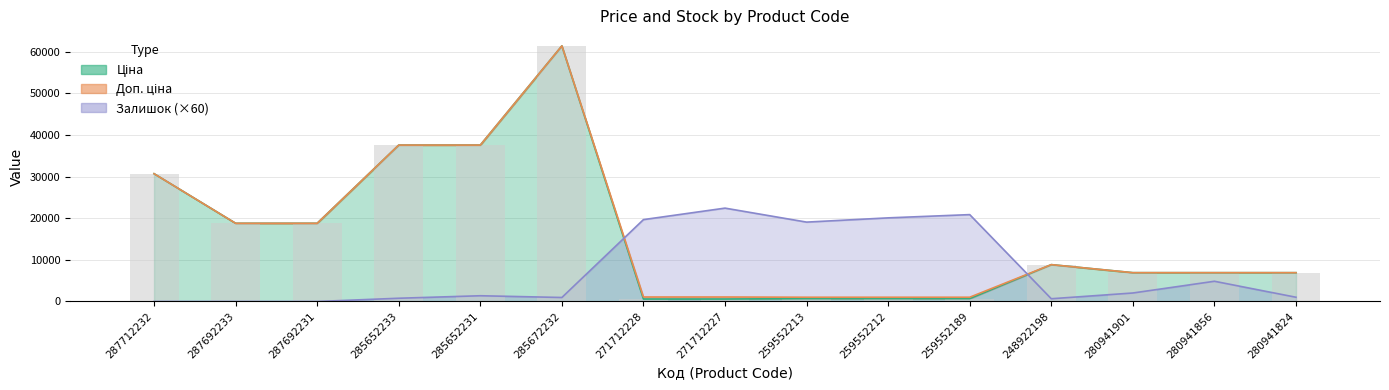

What is the difference between the second highest and second lowest values in the Ціна series?

37003.7